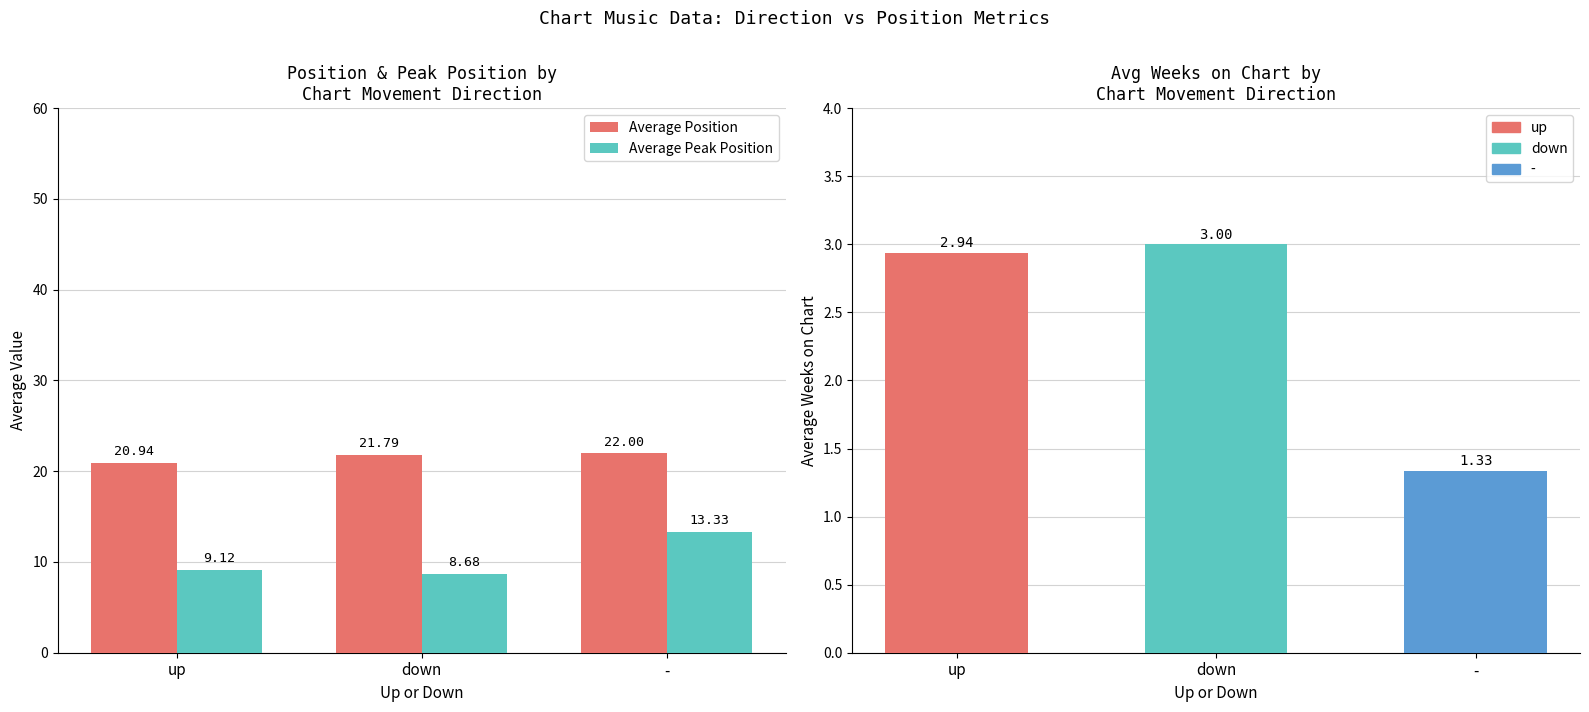

At how many categories does at least one series exceed 12?

3